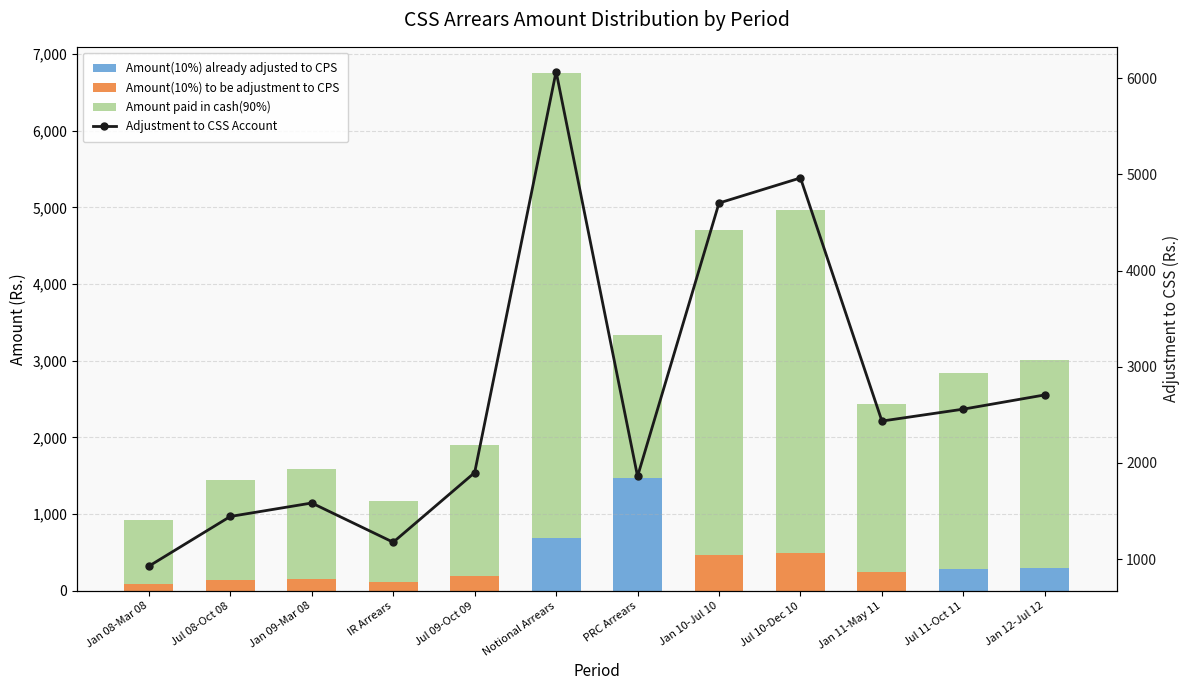

Are the bars horizontal?

No